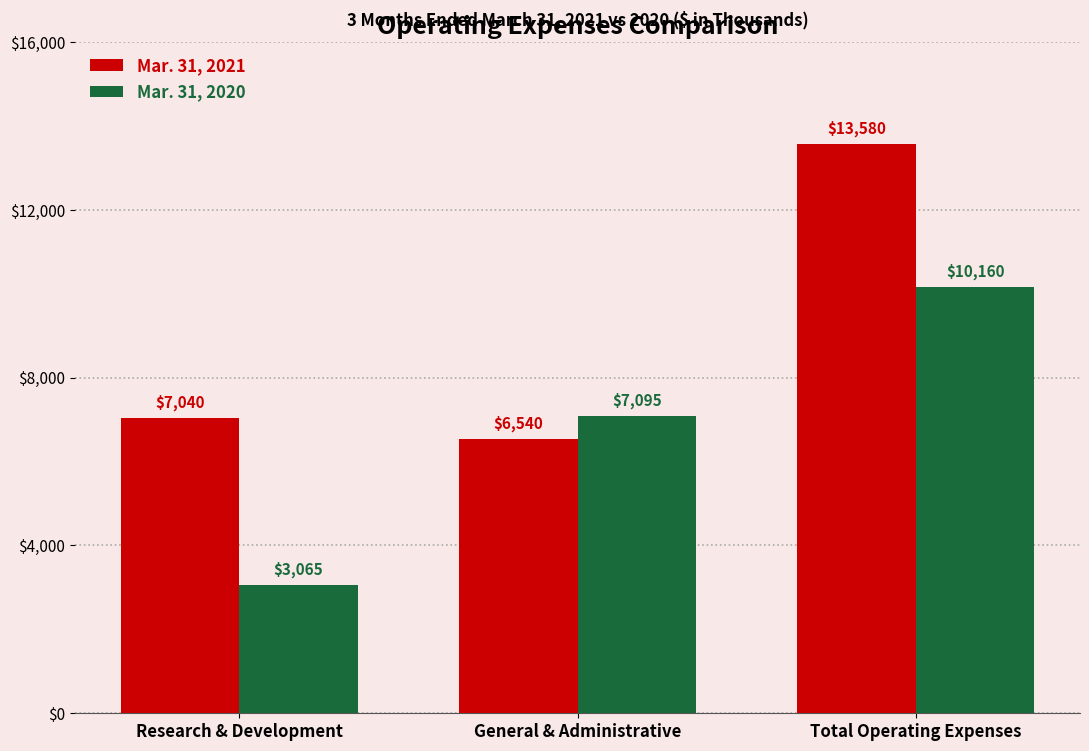

What is the approximate value of Mar. 31, 2020 at General & Administrative, to the nearest 100?

7100